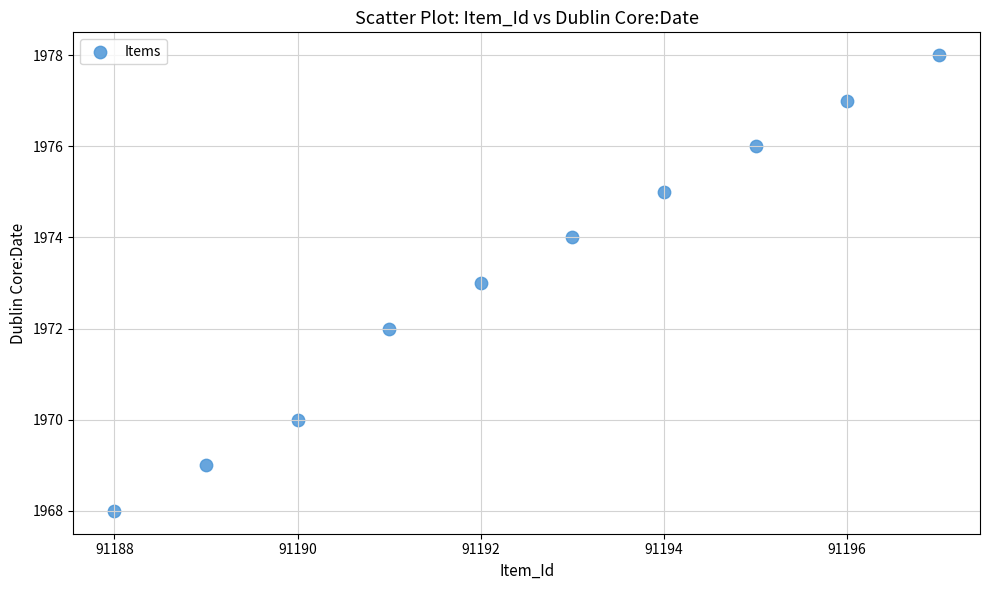

What is the range of Y values (max minus min)?

10